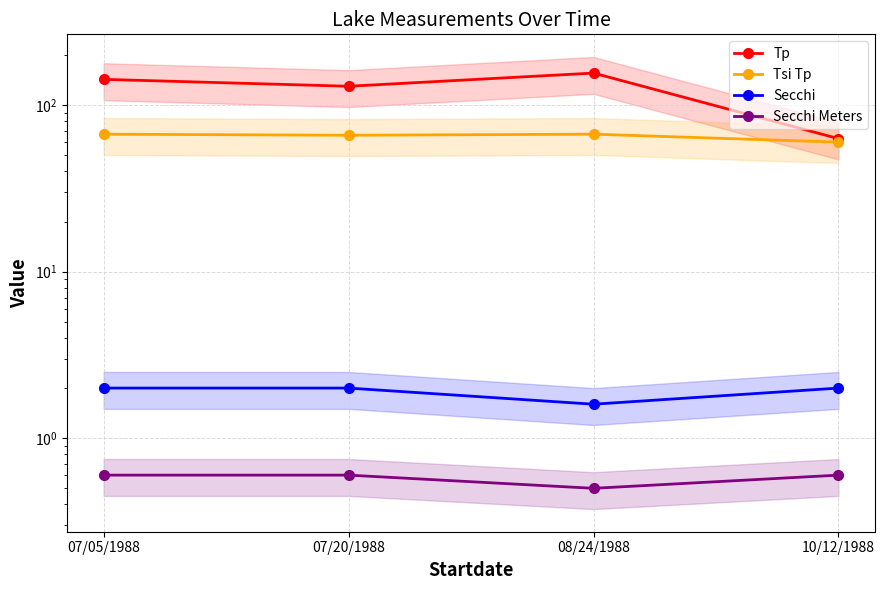

What value does the Tp series have at 07/05/1988?

143.0